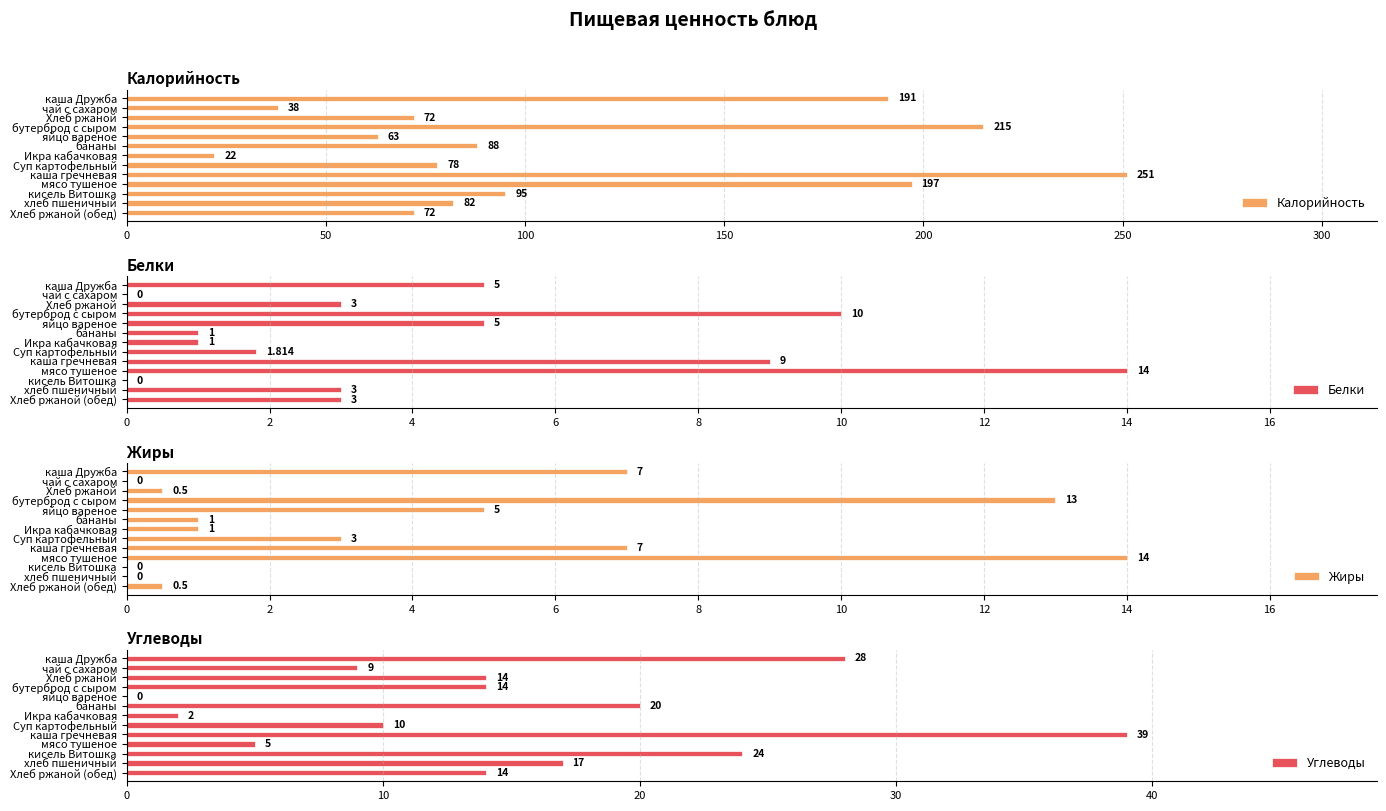

The Жиры series shows 3.0 at Суп картофельный. True or false?

True